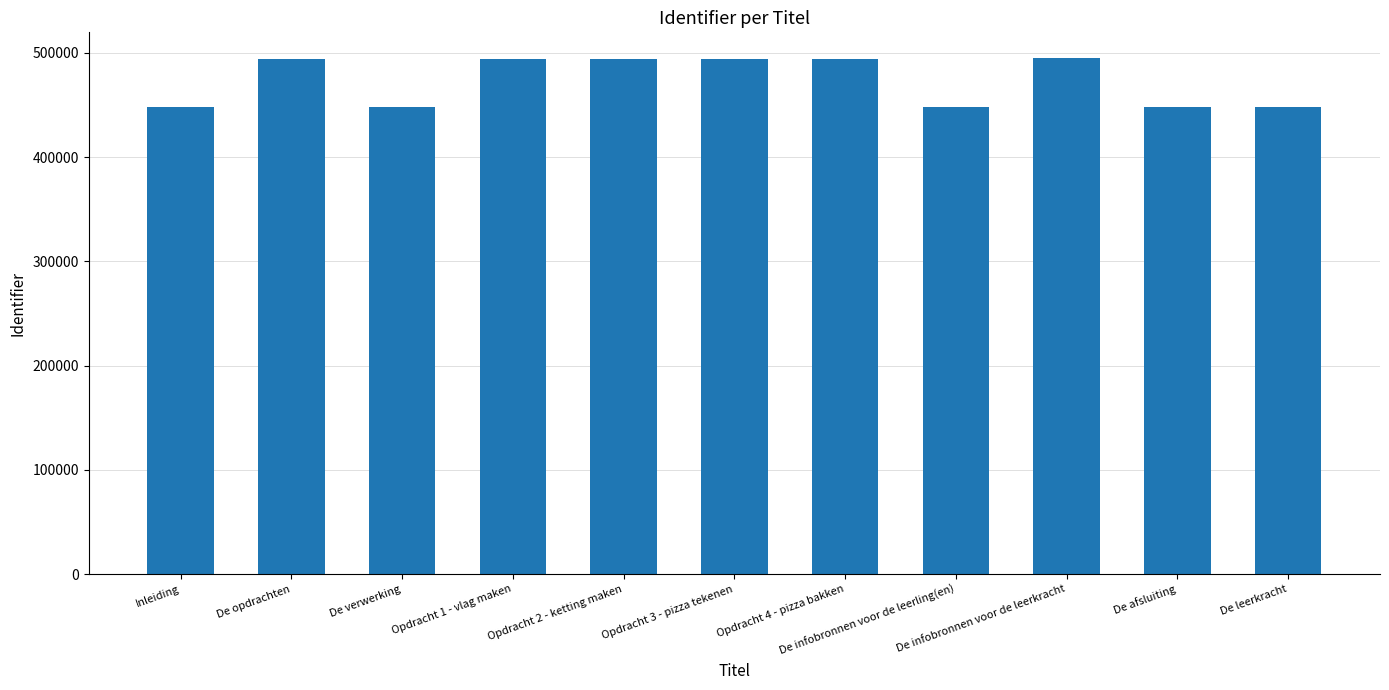

The chart shows a value of 658124 at De afsluiting. True or false?

False